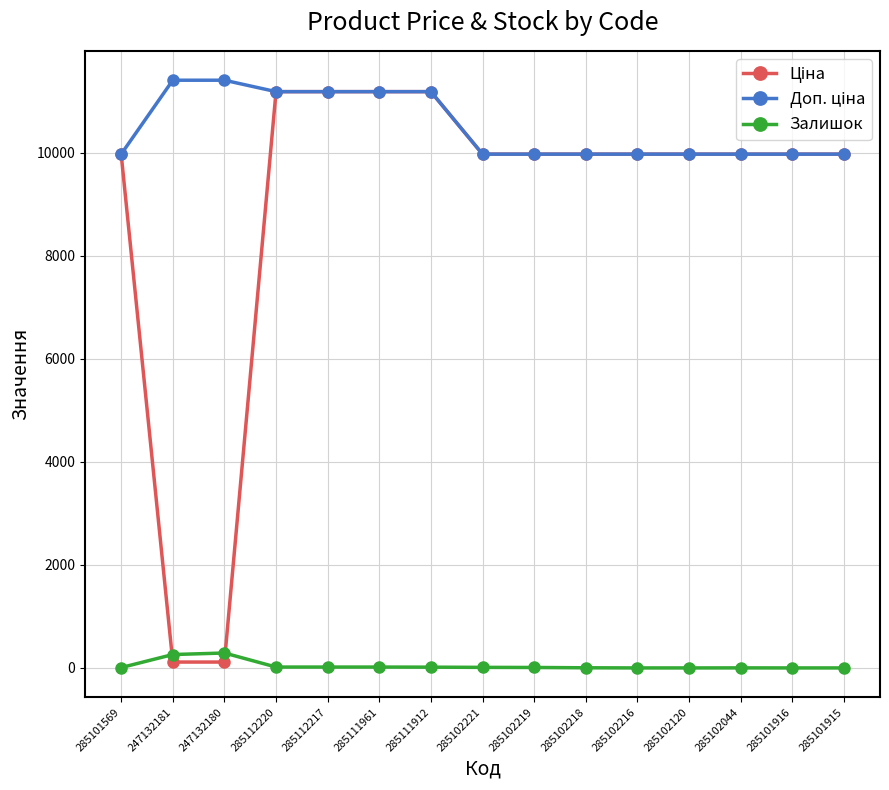

How many data points does each series have?

15